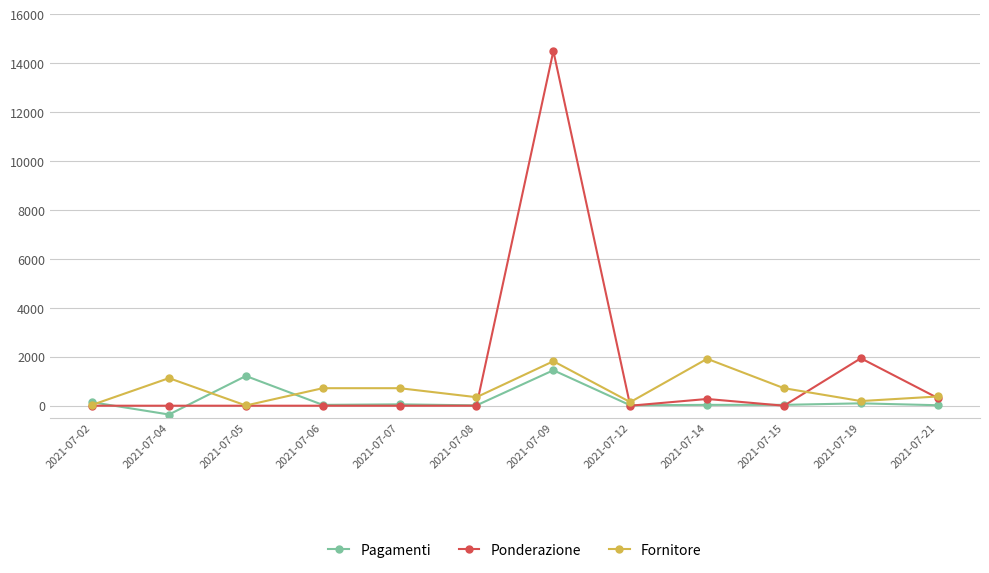

Is this an area chart (filled region under the line)?

No